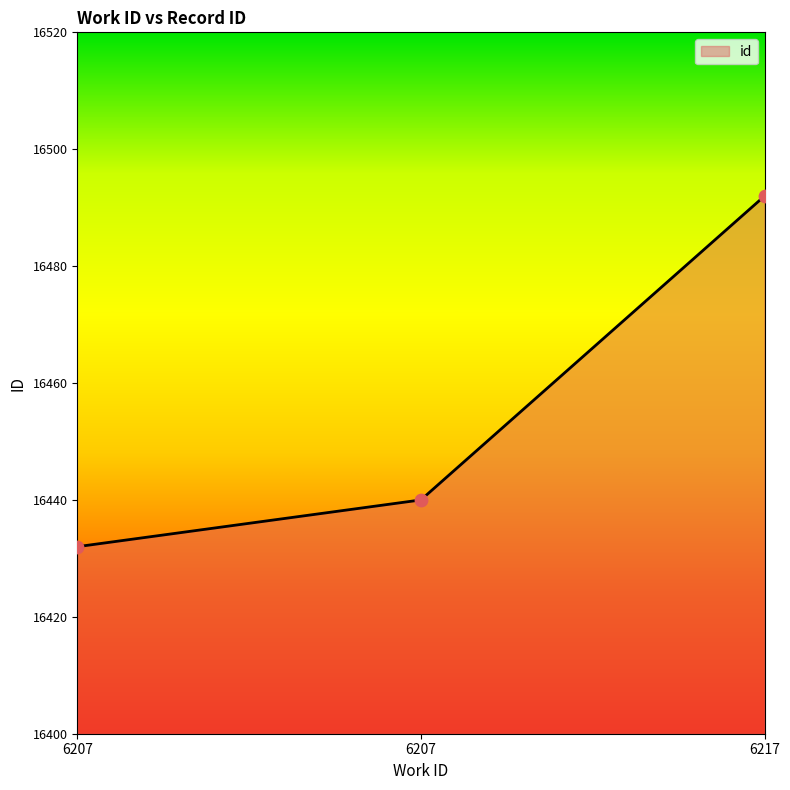

Which has a higher value, 6207 or 6217?

6217